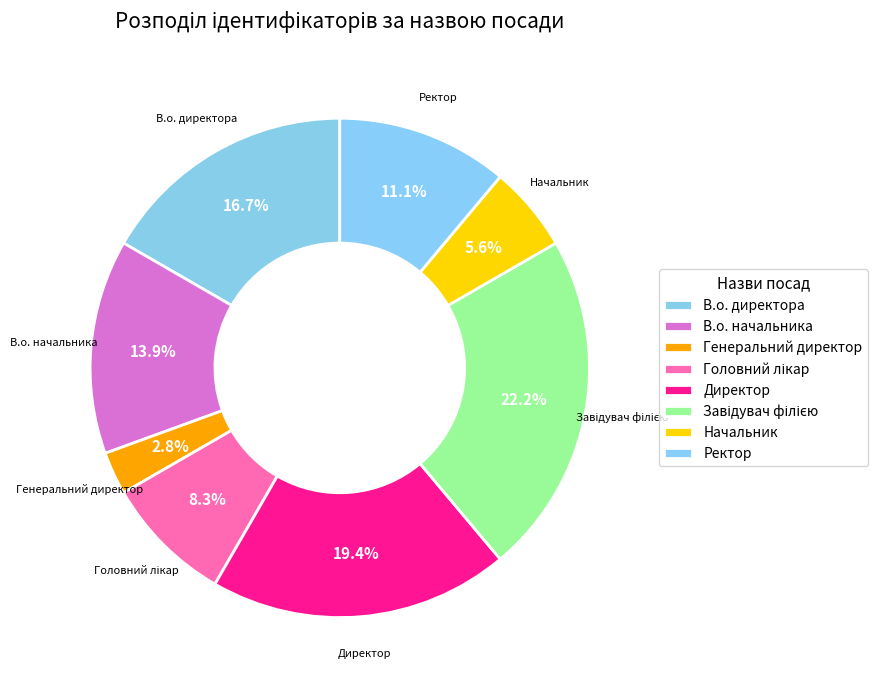

Do В.о. директора and В.о. начальника together represent more than half of the pie?

No